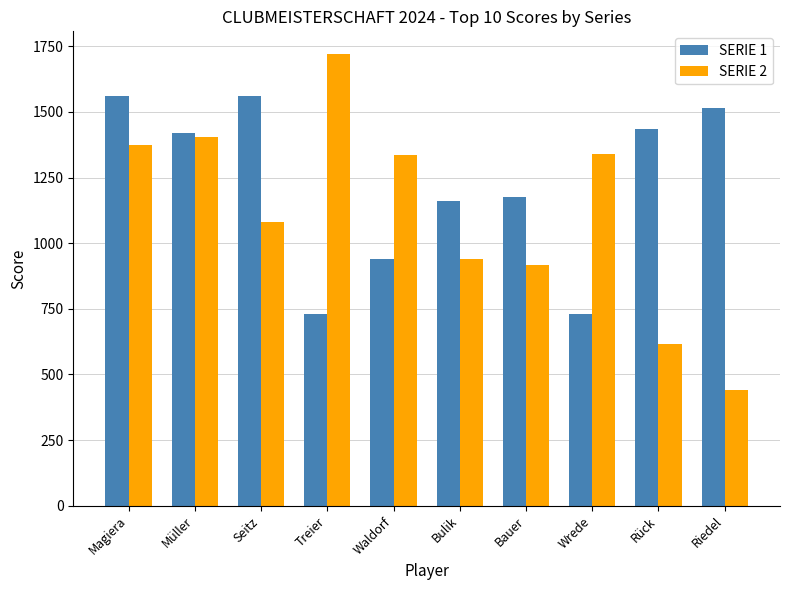

Which series changed the most between Waldorf and Rück?

SERIE 2